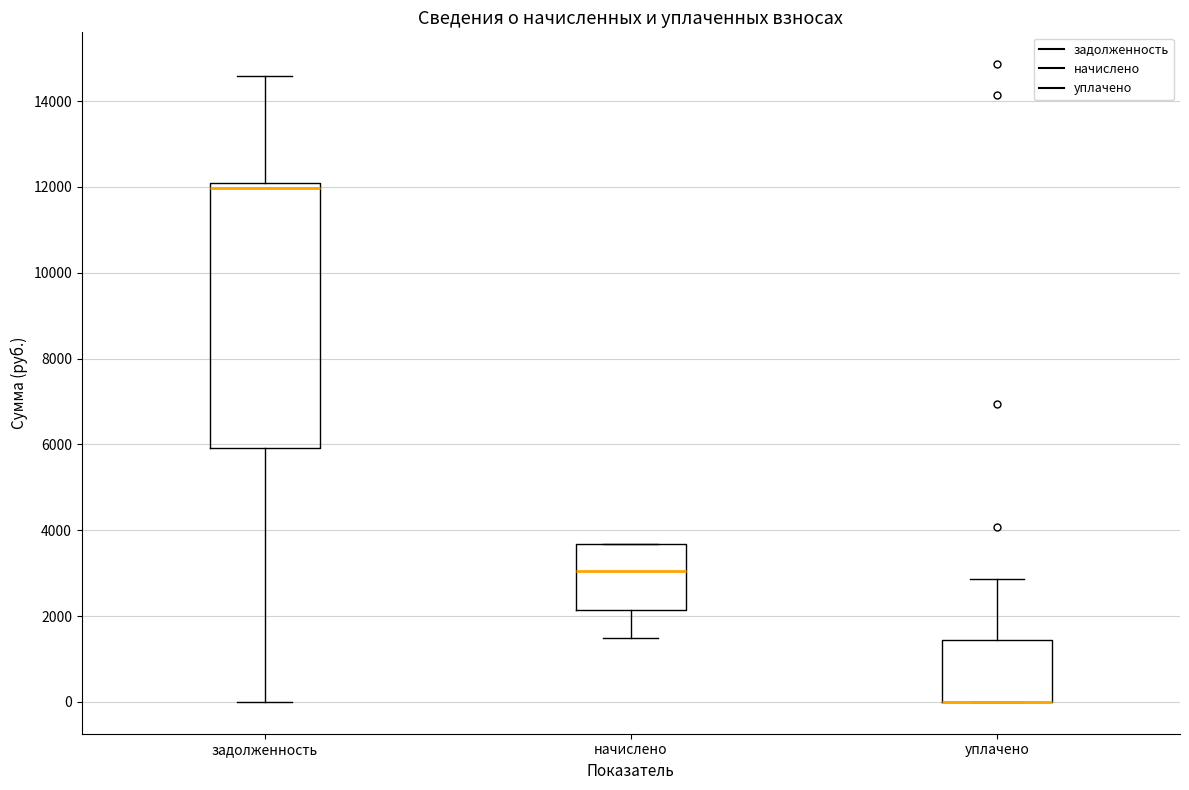

Reading left to right, read every box against the y-axis: the position of its median line, the range the box covers, and the ends of its whiskers. The values are not printed on the chart, so give them approximately, as read against the axis.

задолженность: median 12000 (just below the box's upper edge), box 6000 to 12000, whiskers 0 to 14600
начислено: median 3000, box 2200 to 3600, whiskers 1400 to 3600
уплачено: median 0 (drawn on the box's lower edge), box 0 to 1400, whiskers 0 to 2800